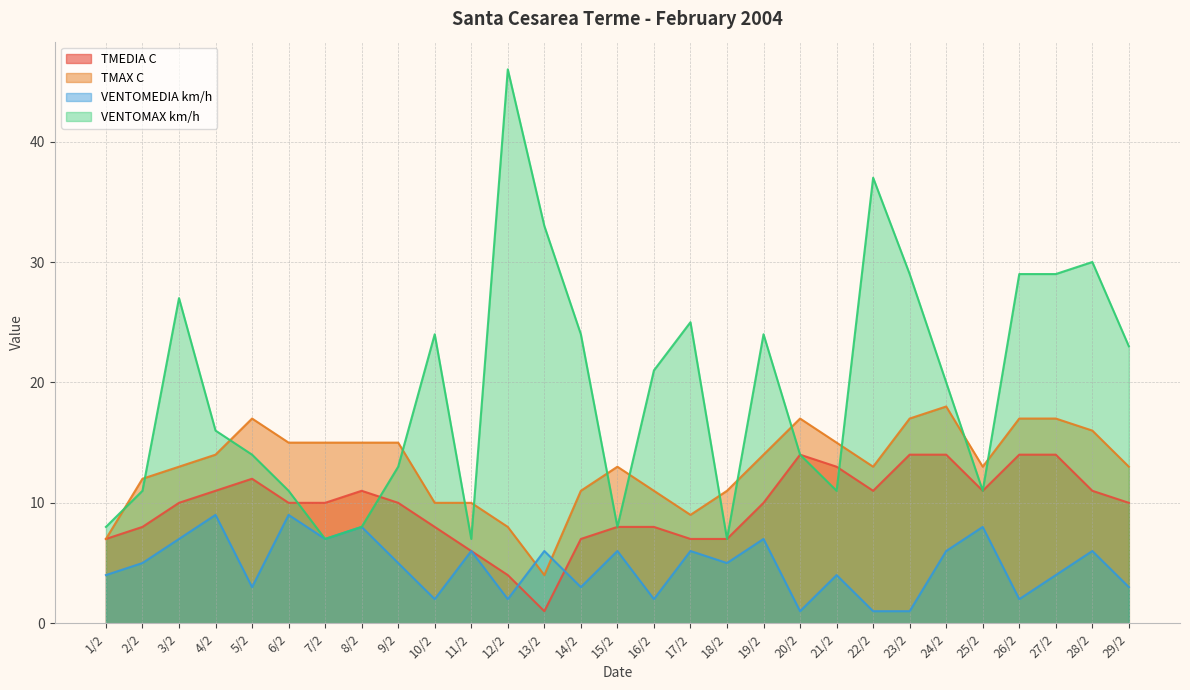

What is the label of the 24th point from the left?

24/2